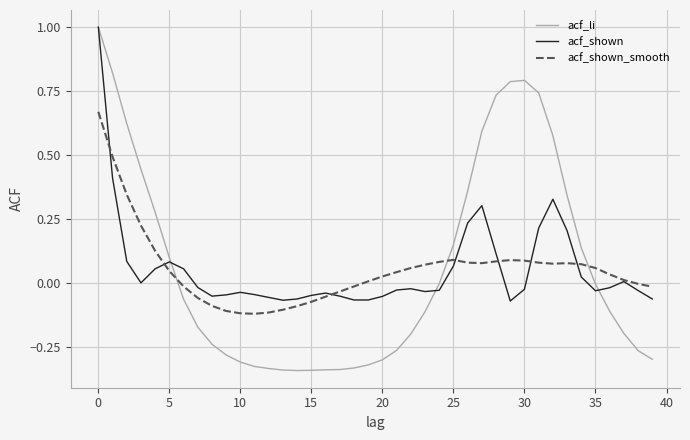

What is the highest value of the acf_li series?

1.0